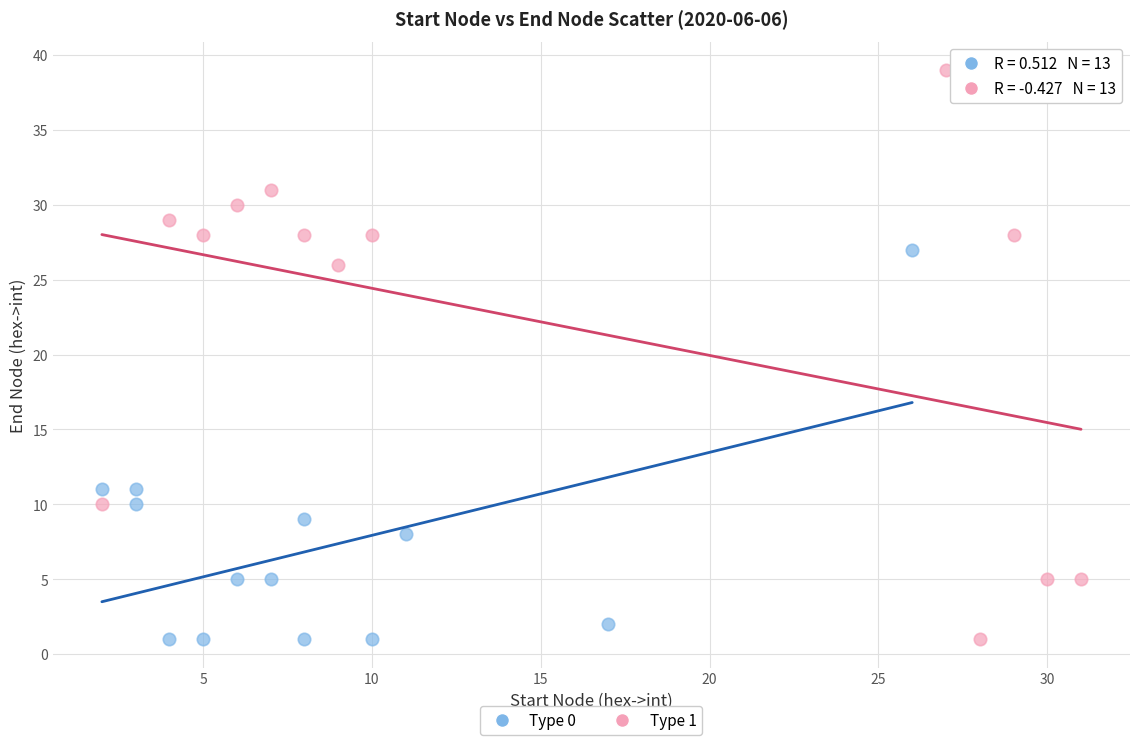

Which series contains the highest Y value?

Type 1